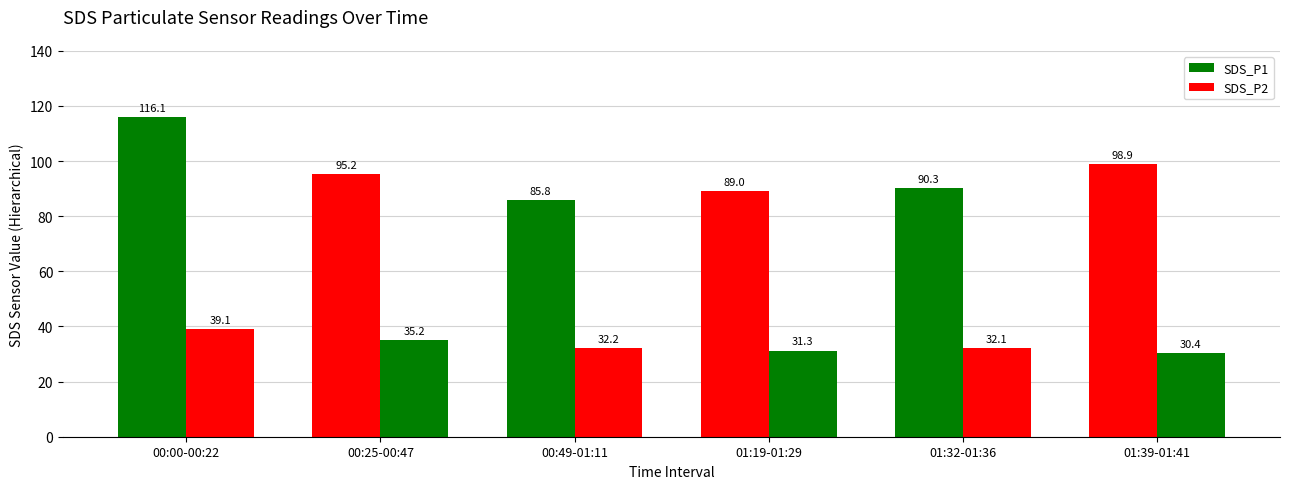

How many categories are shown in the chart?

6